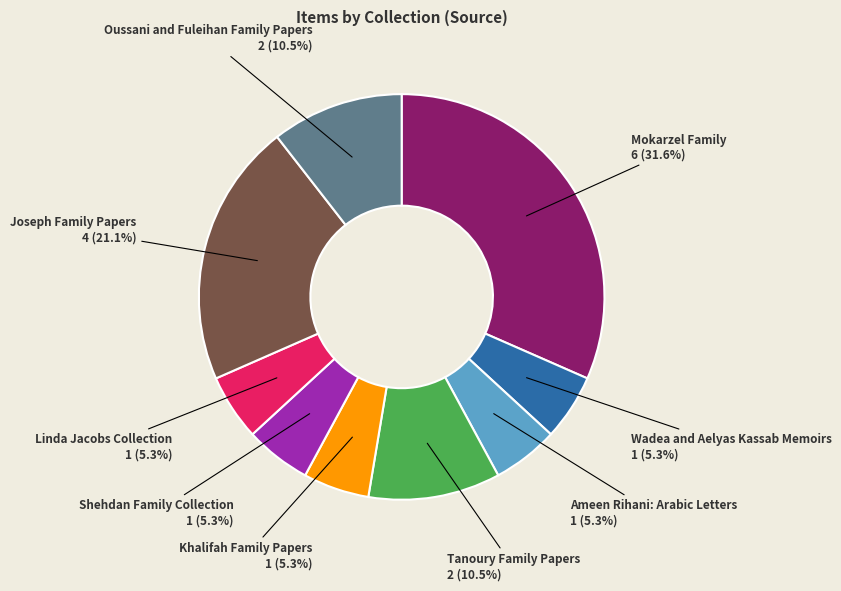

Does any single category account for the majority?

No